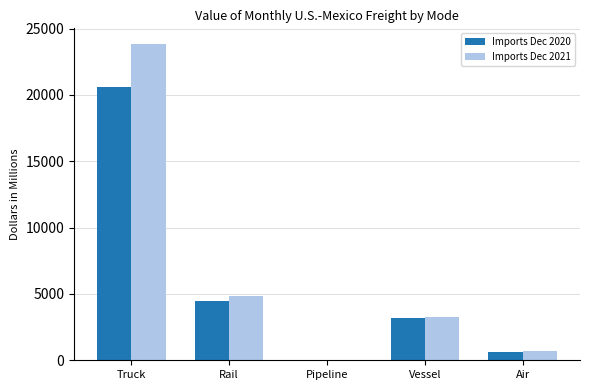

Where is Imports Dec 2020 nearest to the value 10301?

Rail